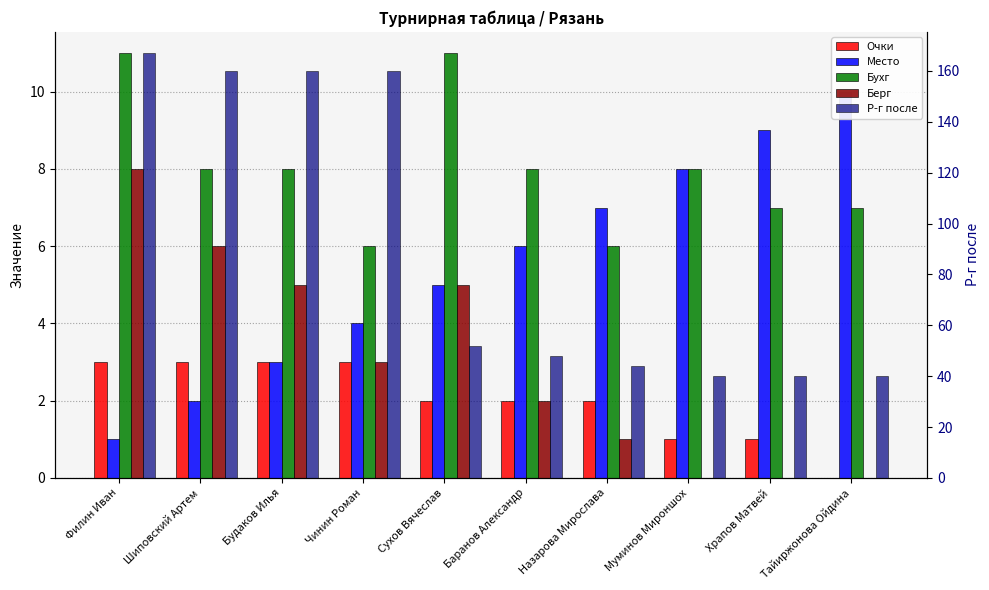

What is the sum of the Бухг values at Шиповский Артем and Храпов Матвей?

15